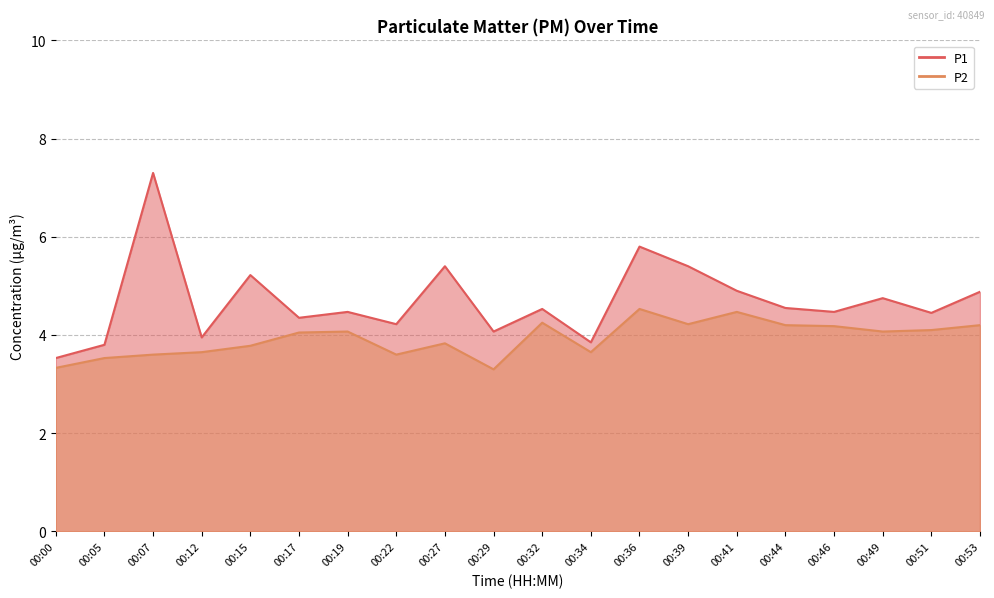

Which series has the largest total across all categories?

P1